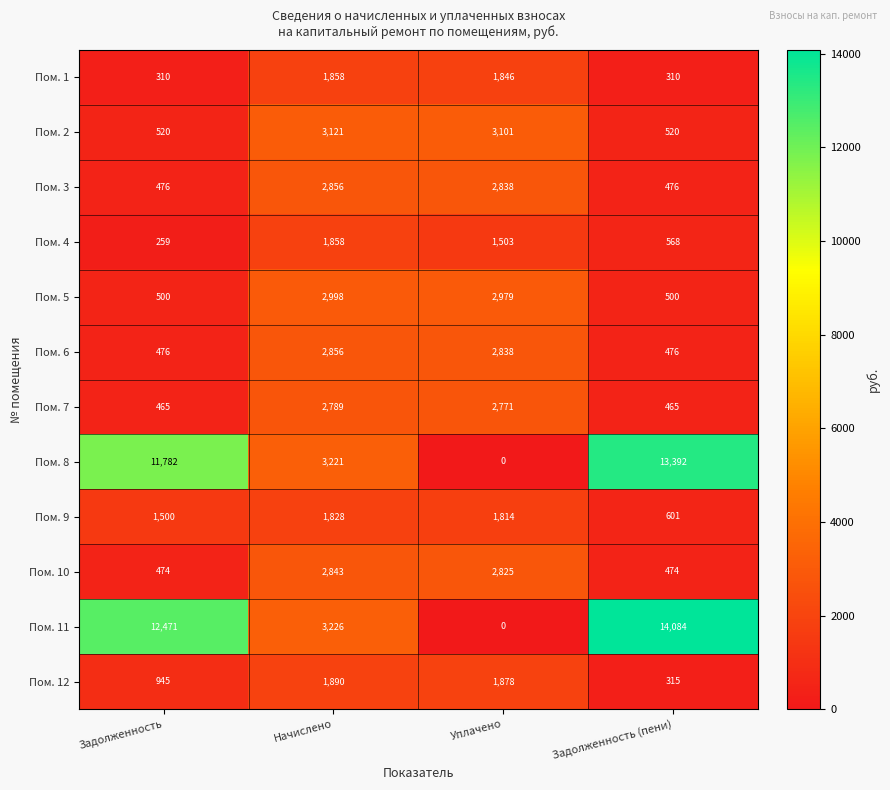

What is the sum of the Пом. 3 values at Начислено and Задолженность?

3332